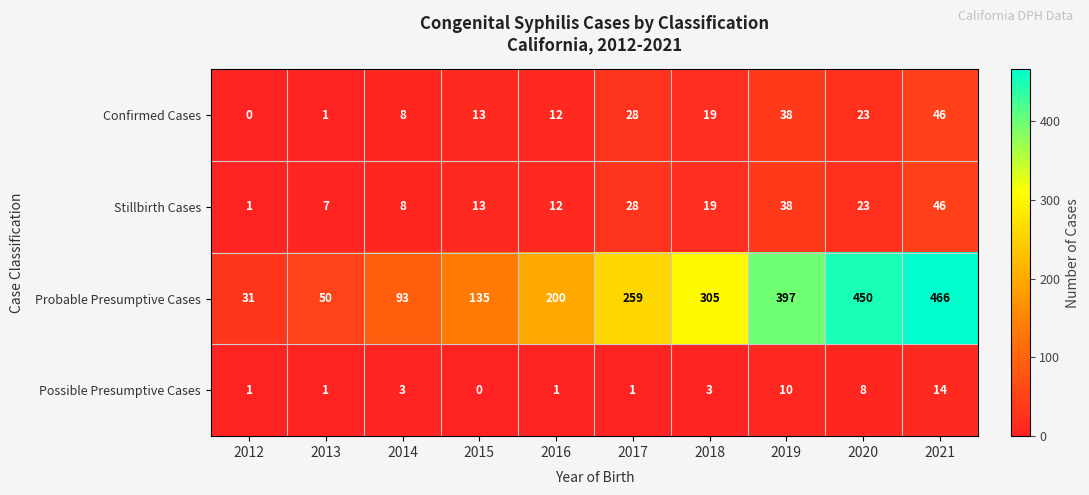

At which category is the sum across all series the highest?

2021